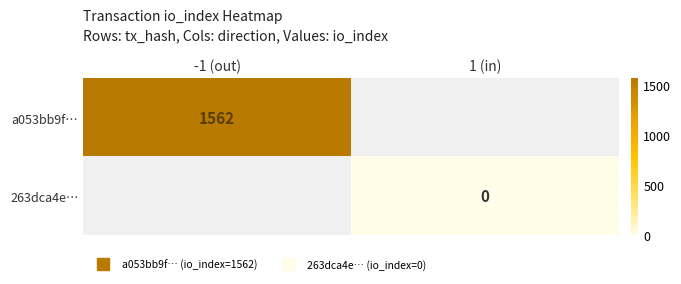

List the labels in order of 263dca4e… value, smallest first.

-1 (out), 1 (in)